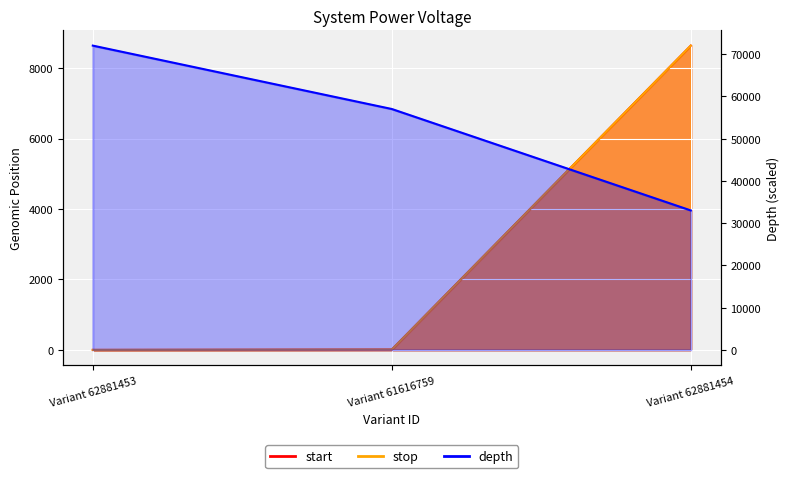

Which series has the widest spread of values?

depth